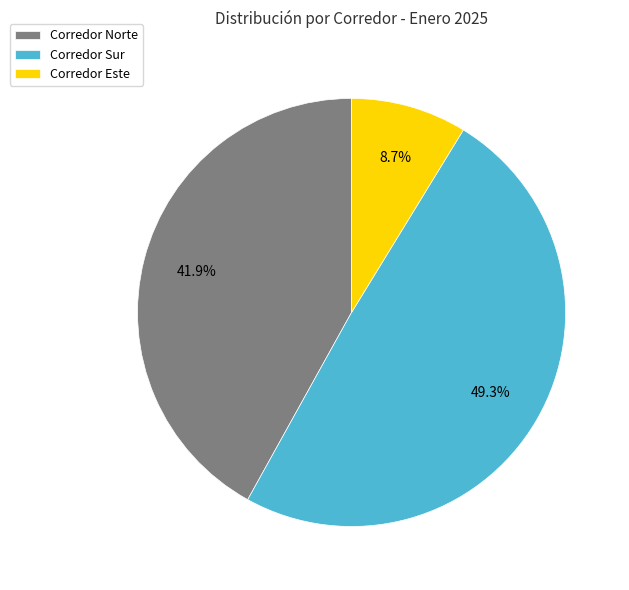

Does any single category account for the majority?

No